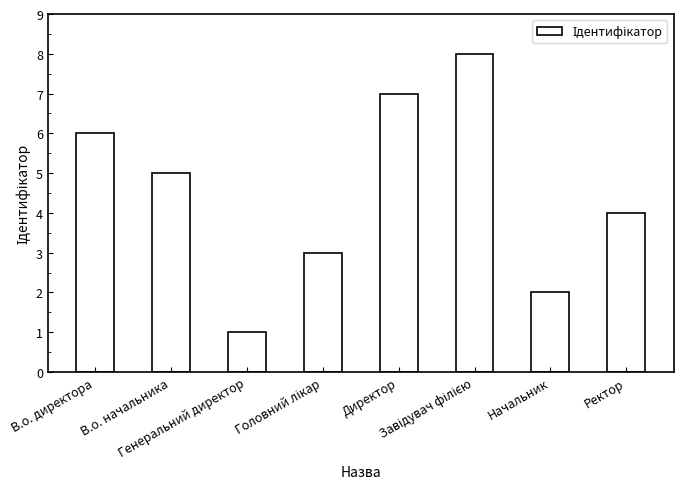

Which label corresponds to the smallest value in the chart?

Генеральний директор